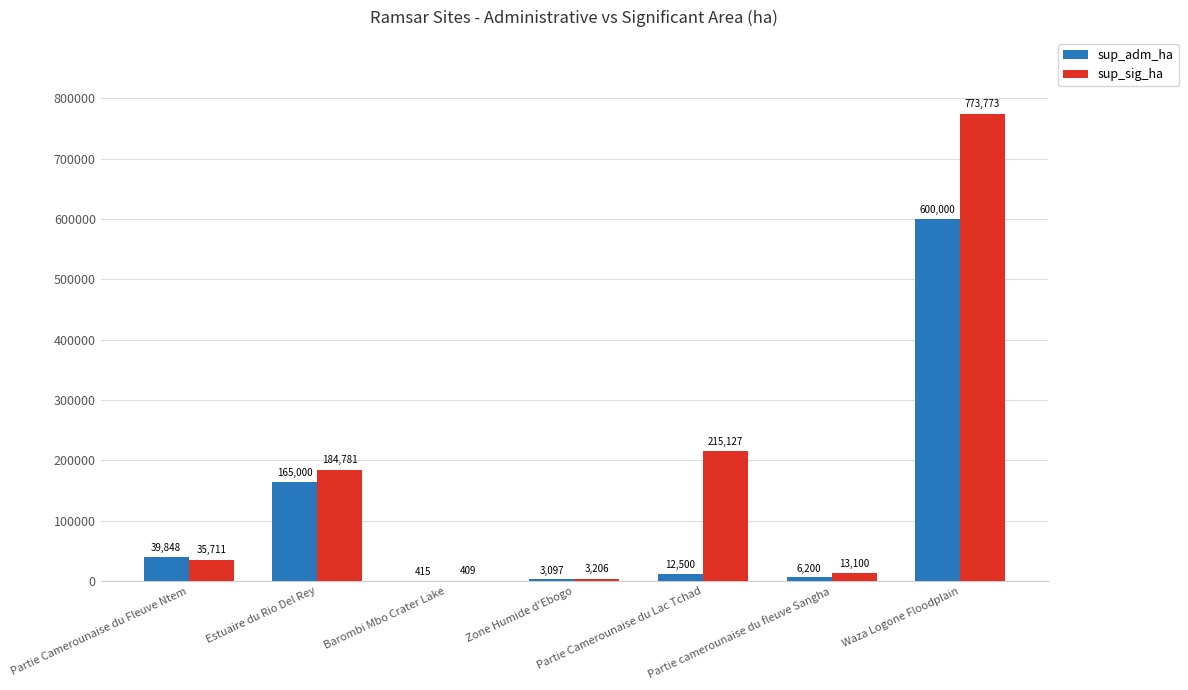

What is the sum of all sup_sig_ha values?

1226107